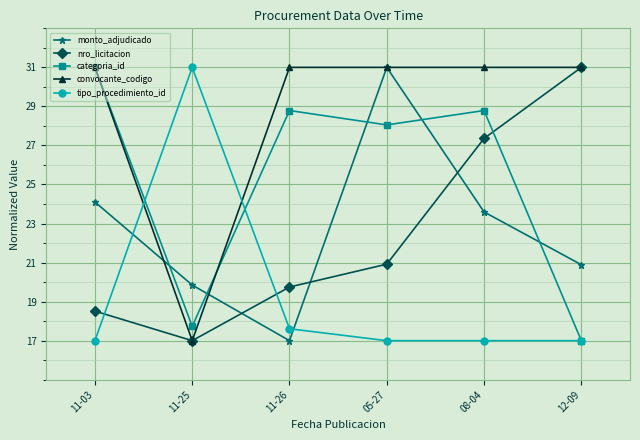

What is the greatest value displayed?

31.0